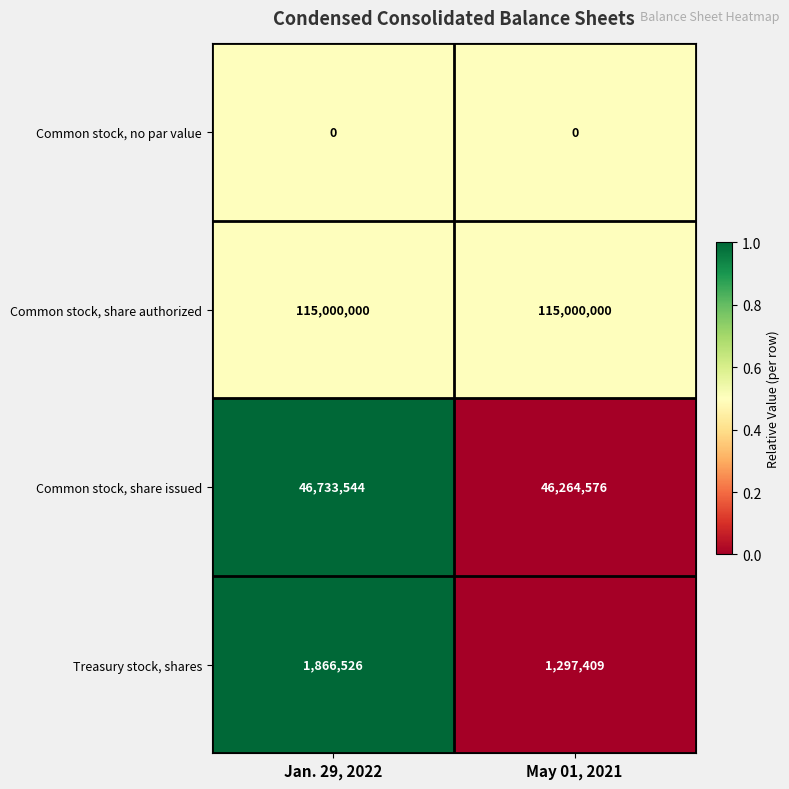

Reading right to left, list all the values displayed in this chart.

Common stock, no par value: 0	0
Common stock, share authorized: 115000000	115000000
Common stock, share issued: 46264576	46733544
Treasury stock, shares: 1297409	1866526